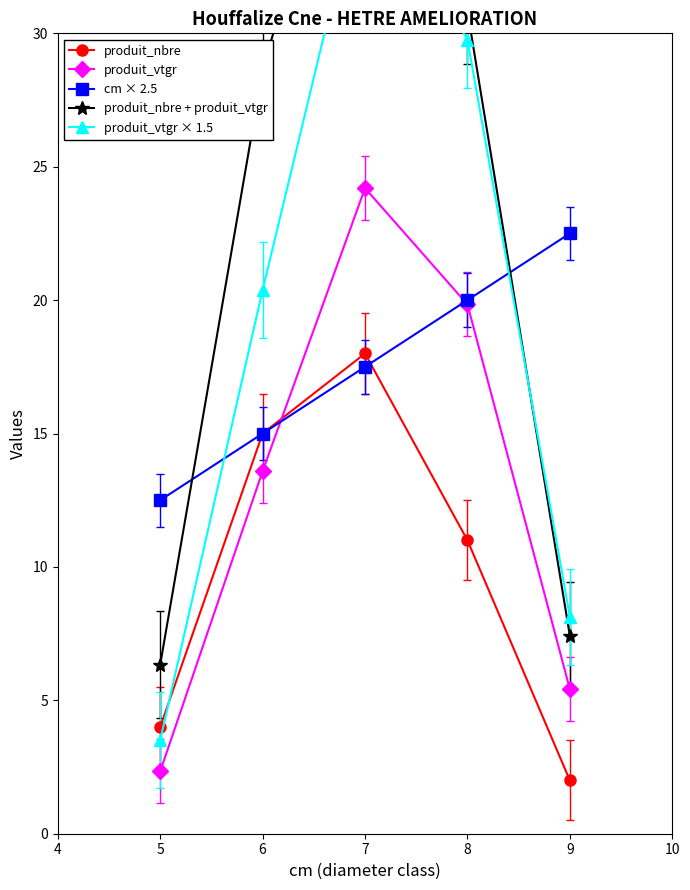

How many interior local peaks does the produit_nbre series have?

1